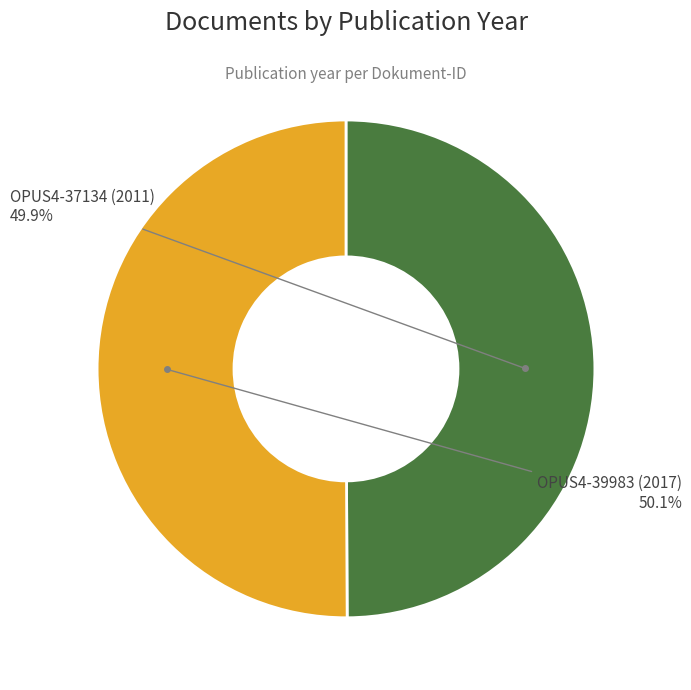

Combined, what portion of the pie is OPUS4-39983 (2017) and OPUS4-37134 (2011)?

100.0%